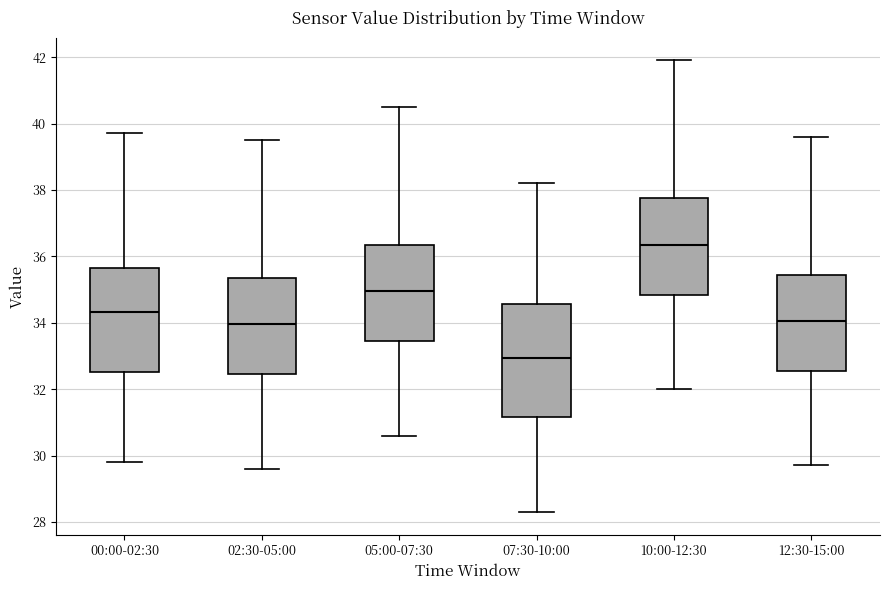

Reading left to right, transcribe this box plot: for each box, give where its median line is, the range the box spans, and where its two whiskers end, as read against the y-axis. The values are not printed on the chart, so give them approximately, as read against the axis.

00:00-02:30: median 34.4, box 32.6 to 35.6, whiskers 29.8 to 39.8
02:30-05:00: median 34.0, box 32.4 to 35.4, whiskers 29.6 to 39.6
05:00-07:30: median 35.0, box 33.4 to 36.4, whiskers 30.6 to 40.6
07:30-10:00: median 33.0, box 31.2 to 34.6, whiskers 28.4 to 38.2
10:00-12:30: median 36.4, box 34.8 to 37.8, whiskers 32.0 to 42.0
12:30-15:00: median 34.0, box 32.6 to 35.4, whiskers 29.8 to 39.6